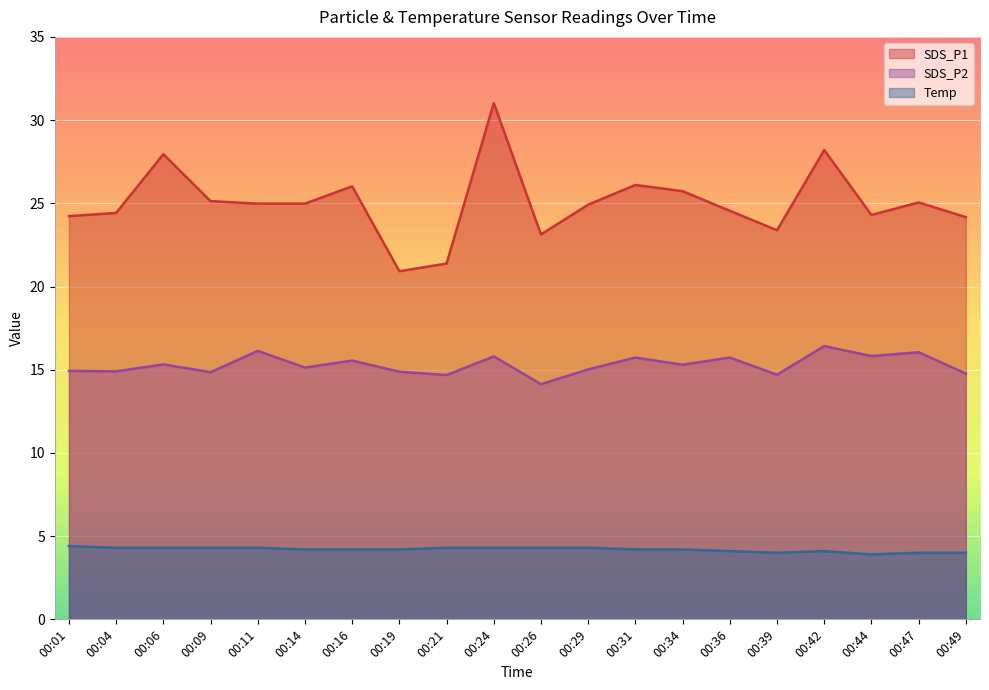

At which label does SDS_P2 reach its peak?

00:42